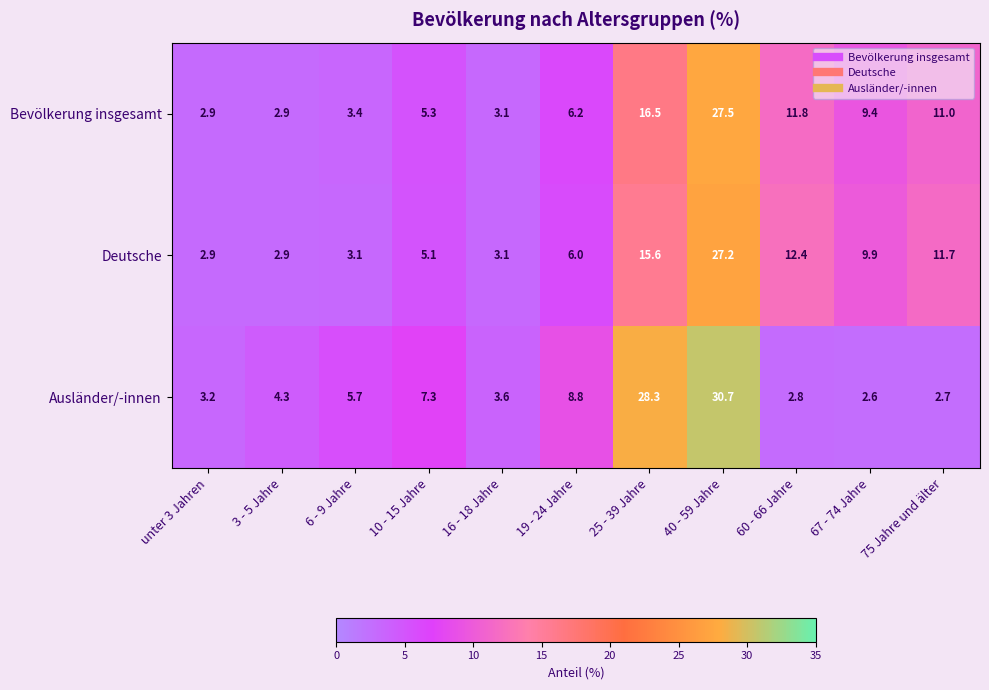

What is the approximate value of Deutsche at 10 - 15 Jahre?

5.1